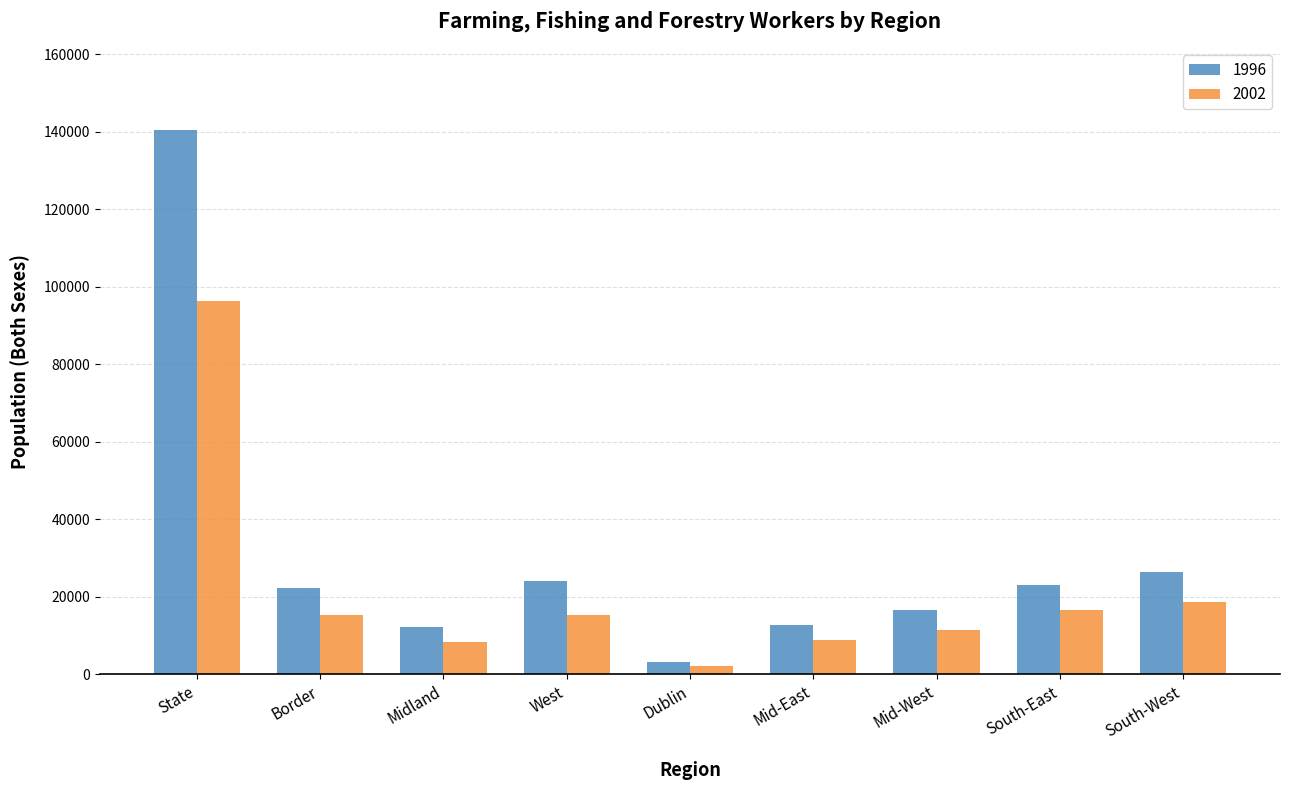

What position from the left is State?

1